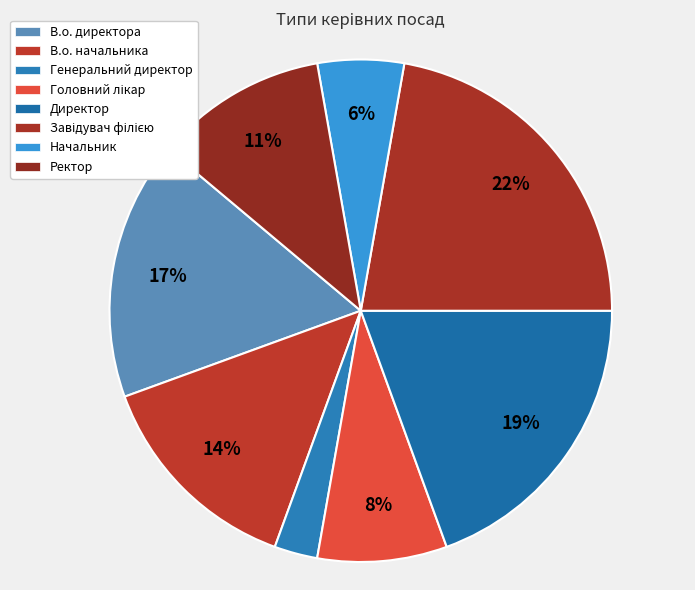

How many segments does this pie chart have?

8